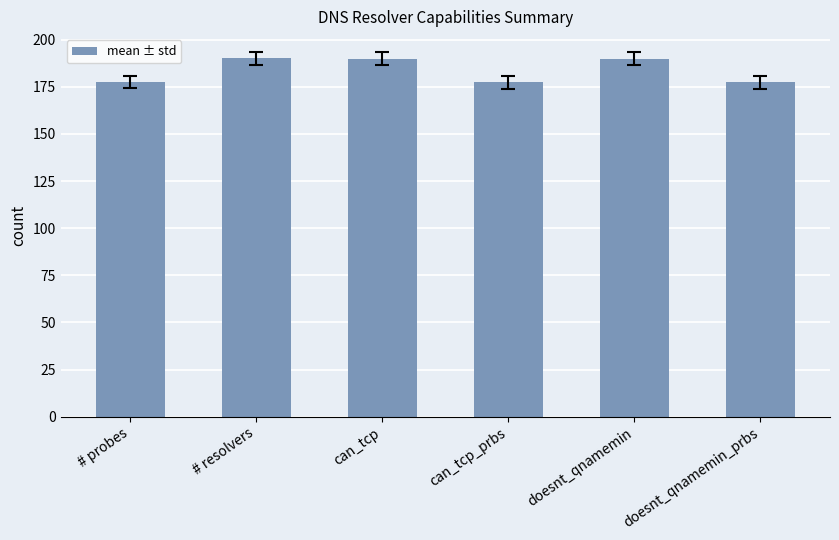

What is the maximum value shown in the chart?

190.0